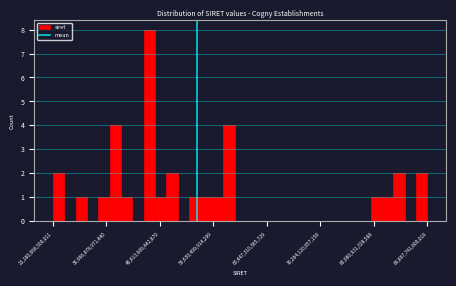

Around what value on the x-axis is the tallest bar? Give the approximate position of its centre, as read against the axis.

39000000000000